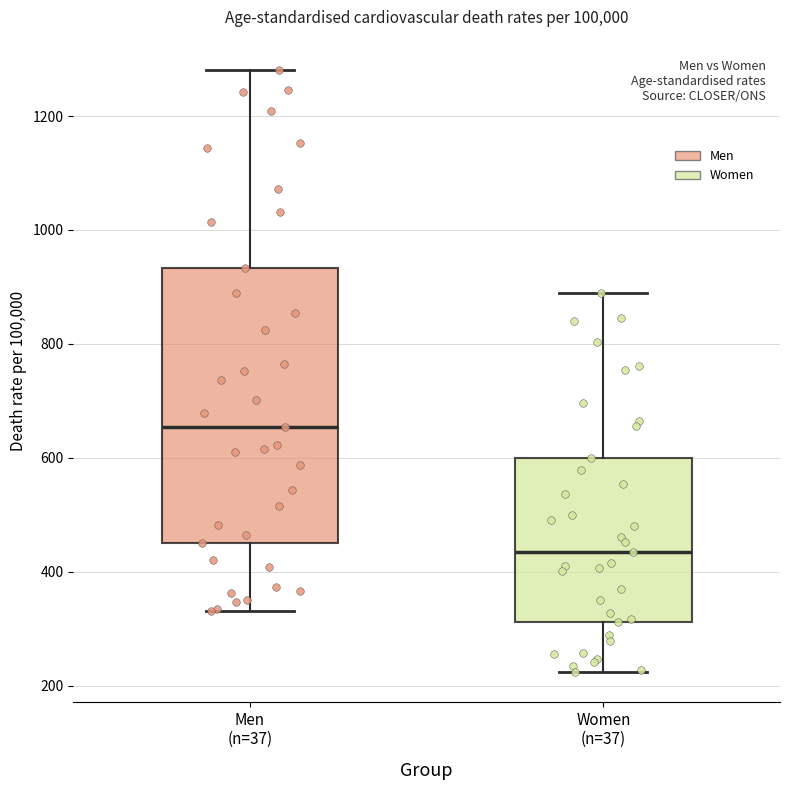

Reading left to right, transcribe this box plot: for each box, give where its median line is, the range the box spans, and where its two whiskers end, as read against the y-axis. The values are not printed on the chart, so give them approximately, as read against the axis.

Men (n=37): median 660, box 440 to 940, whiskers 340 to 1280
Women (n=37): median 440, box 320 to 600, whiskers 220 to 880